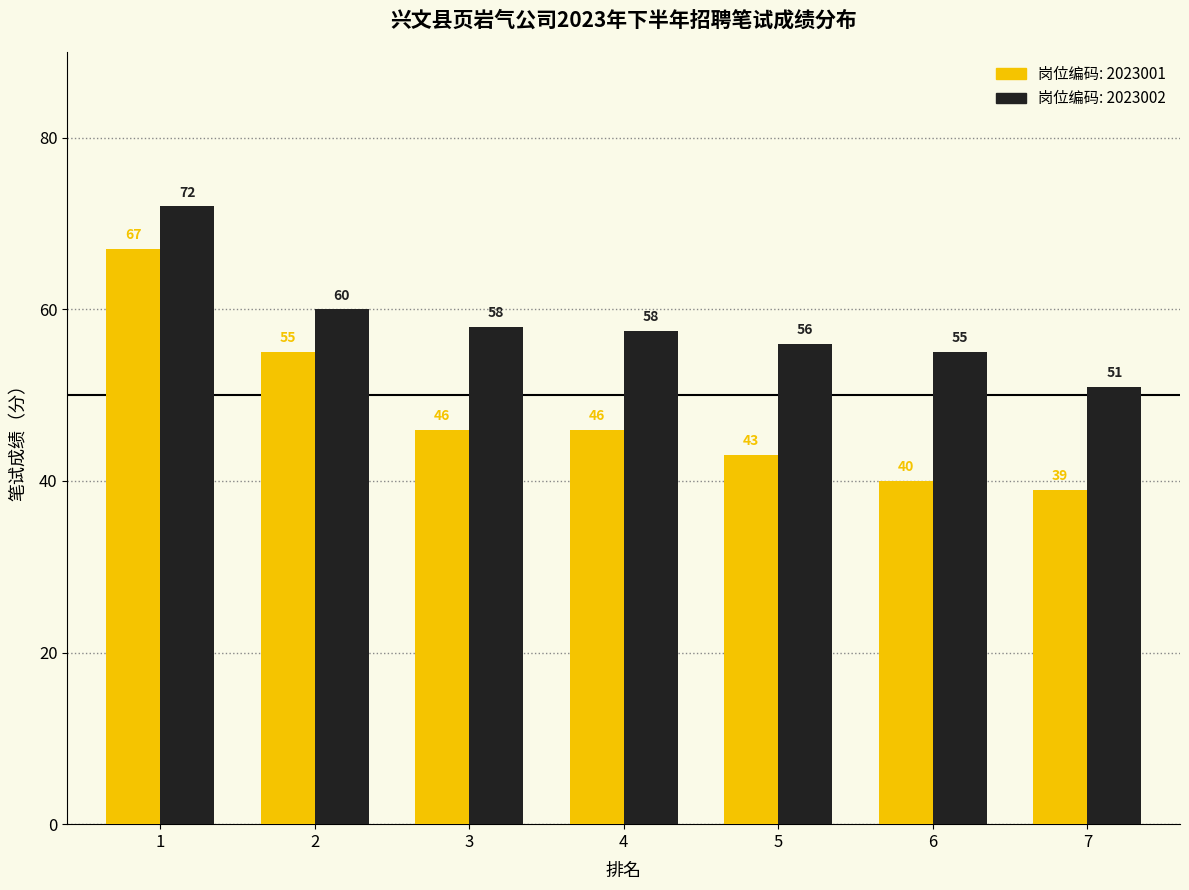

What is the greatest value displayed?

72.0